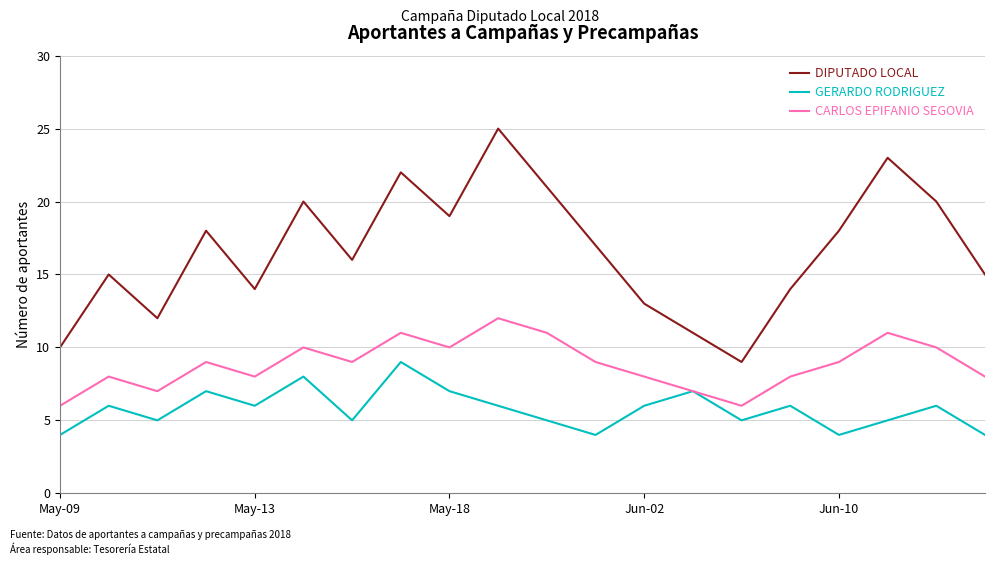

What is the maximum value shown in the chart?

25